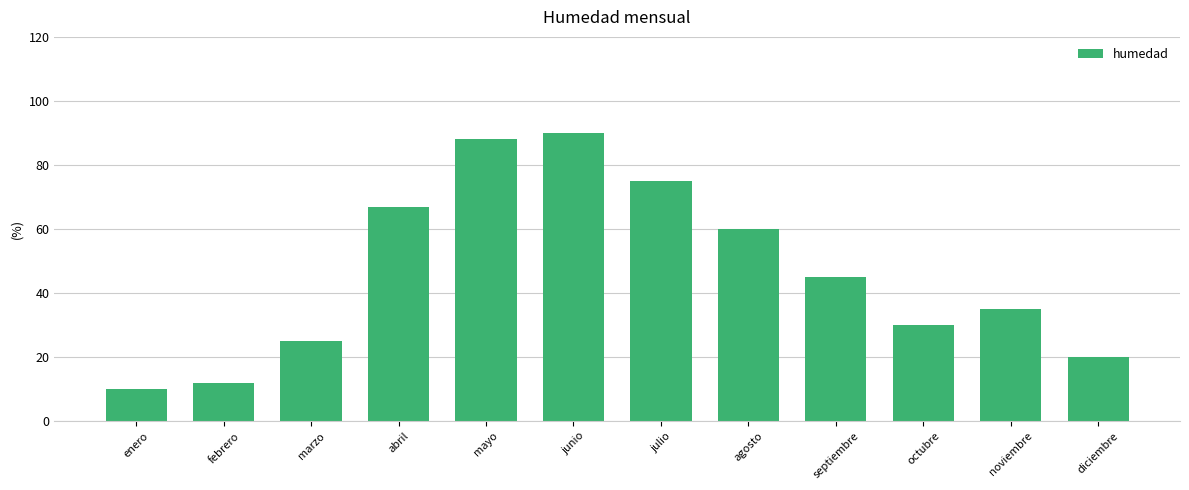

Rank the categories by value from highest to lowest.

junio, mayo, julio, abril, agosto, septiembre, noviembre, octubre, marzo, diciembre, febrero, enero